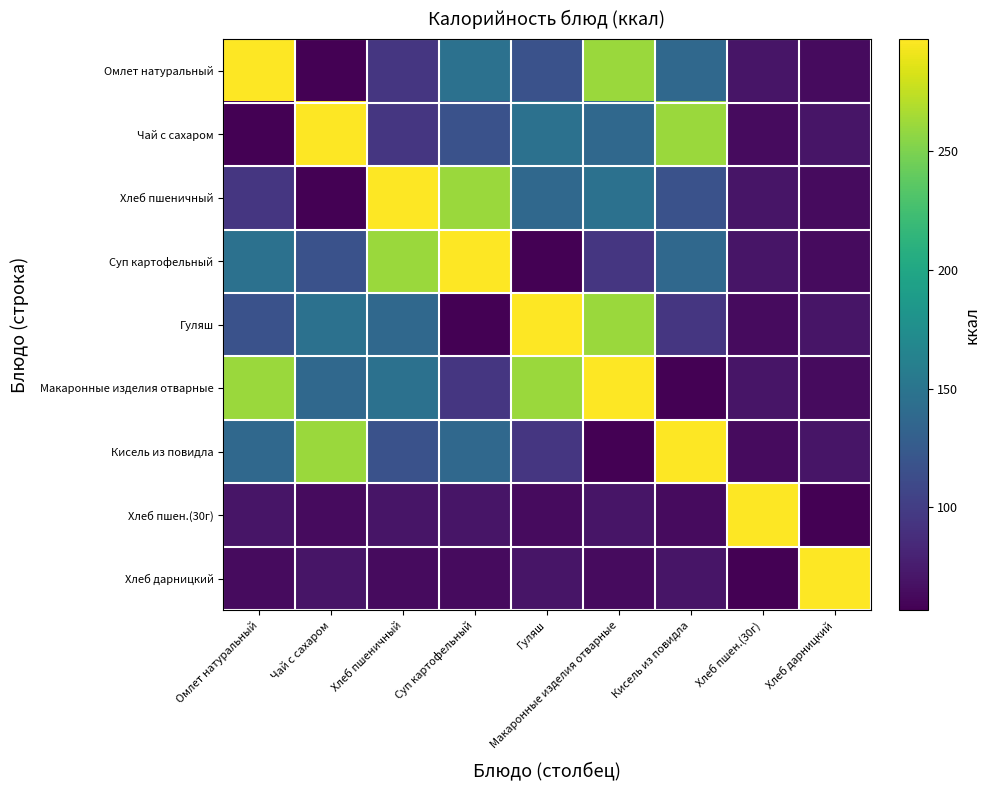

Count the number of data series in this chart.

9